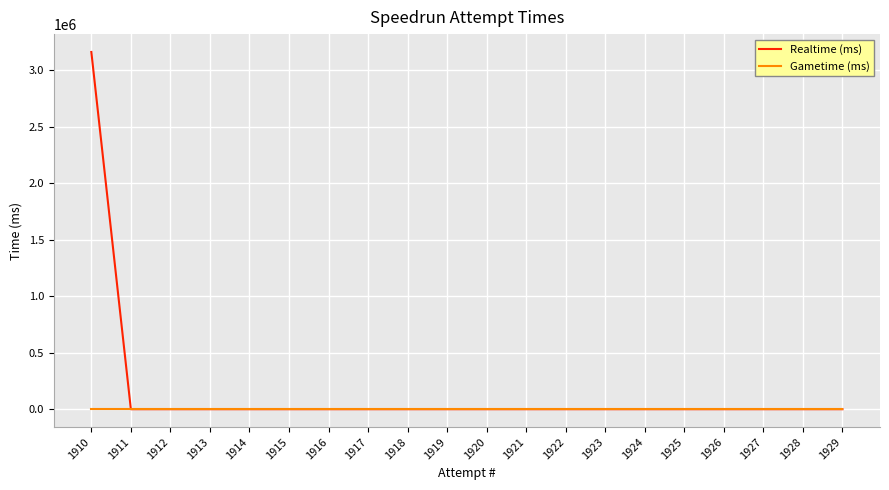

At 1910, list the series in order from smallest to largest.

Gametime (ms), Realtime (ms)